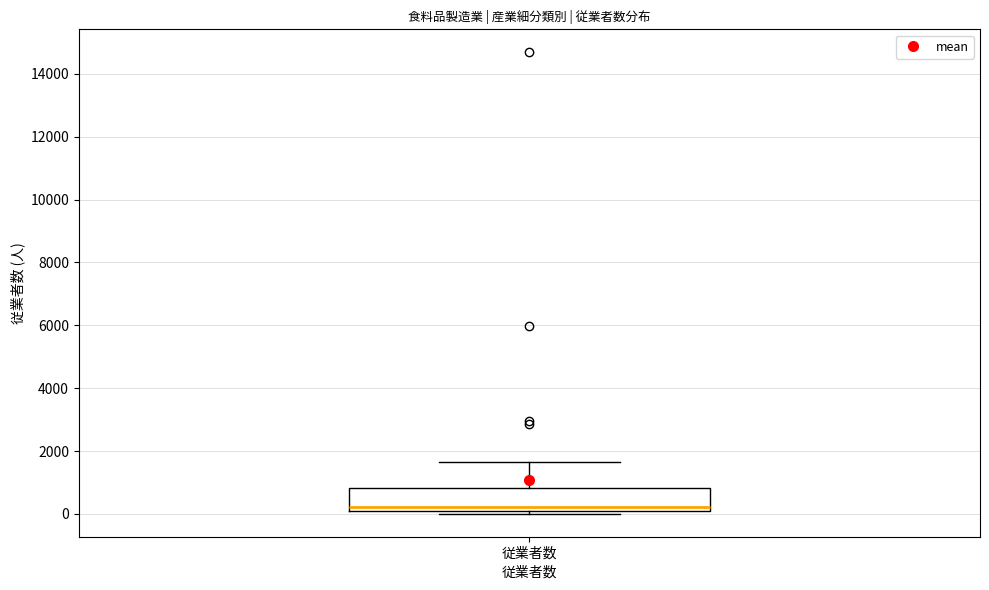

Read this box plot against the y-axis: the position of the median line, the range covered by the box, and the ends of both whiskers. The values are not printed on the chart, so give them approximately, as read against the axis.

median 200, box 0 to 800, whiskers 0 (just below the box's lower edge) to 1600